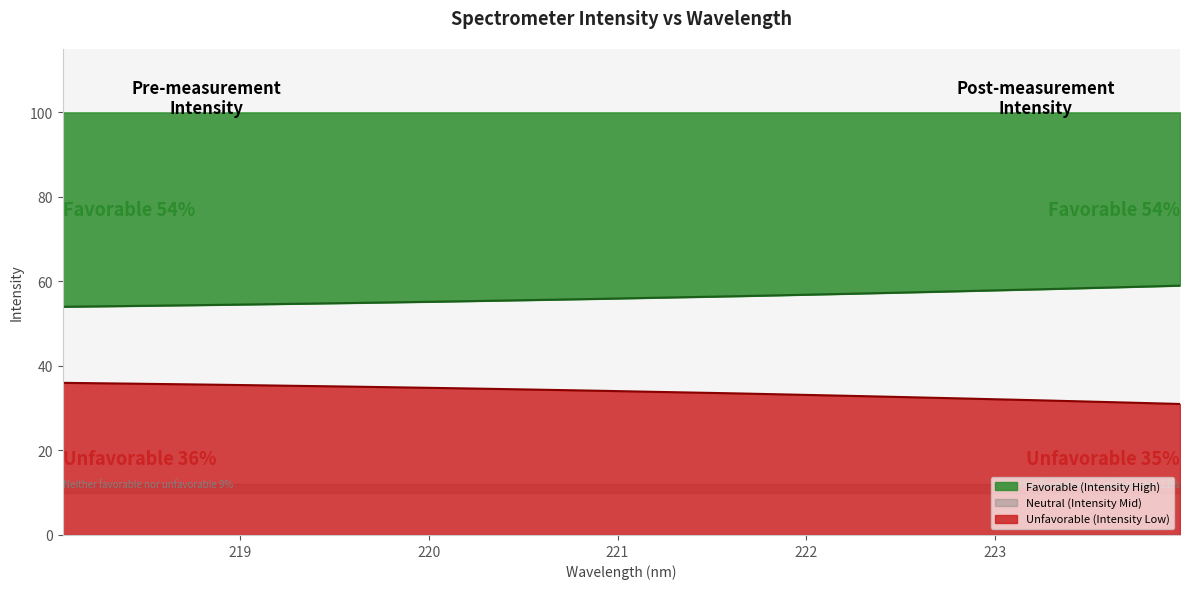

What is the change in value from 219.0156 to 221.4993?

-1.9